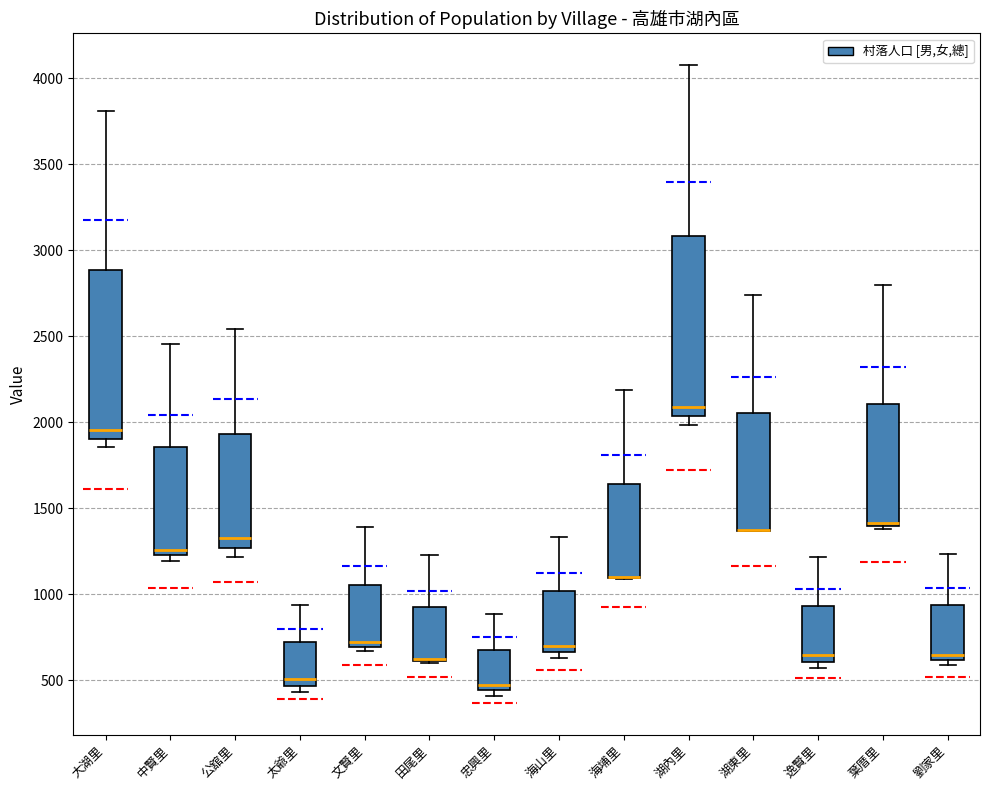

Reading left to right, transcribe this box plot: for each box, give where its median line is, the range the box spans, and where its two whiskers end, as read against the y-axis. The values are not printed on the chart, so give them approximately, as read against the axis.

大湖里: median 1950, box 1900 to 2900, whiskers 1850 to 3800
中賢里: median 1250 (just above the box's lower edge), box 1250 to 1850, whiskers 1200 to 2450
公舘里: median 1350, box 1250 to 1950, whiskers 1200 to 2550
太爺里: median 500, box 450 to 700, whiskers 450 (just below the box's lower edge) to 950
文賢里: median 700 (just above the box's lower edge), box 700 to 1050, whiskers 650 to 1400
田尾里: median 650 (drawn on the box's lower edge), box 600 to 950, whiskers 600 to 1250
忠興里: median 500, box 450 to 700, whiskers 400 to 900
海山里: median 700, box 650 to 1000, whiskers 650 (just below the box's lower edge) to 1350
海埔里: median 1100 (drawn on the box's lower edge), box 1100 to 1650, whiskers 1100 to 2200
湖內里: median 2100, box 2050 to 3100, whiskers 2000 to 4100
湖東里: median 1350 (drawn on the box's lower edge), box 1350 to 2050, whiskers 1350 to 2750
逸賢里: median 650, box 600 to 950, whiskers 550 to 1200
葉厝里: median 1400 (just above the box's lower edge), box 1400 to 2100, whiskers 1400 (just below the box's lower edge) to 2800
劉家里: median 650, box 600 to 950, whiskers 600 (just below the box's lower edge) to 1250